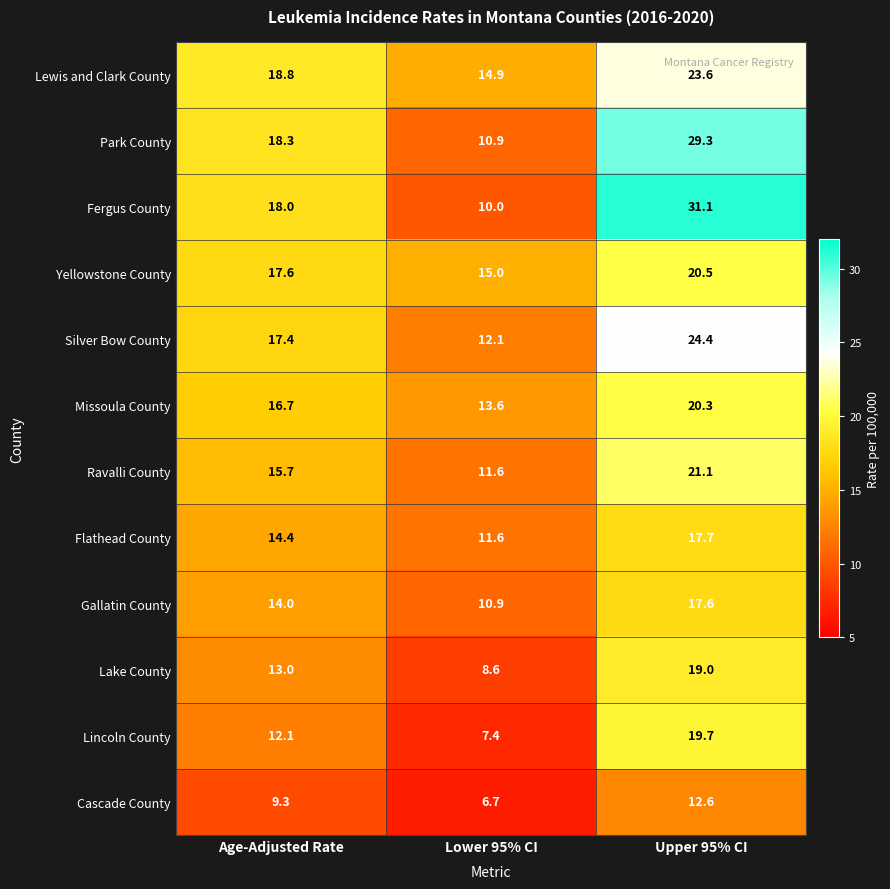

Count the number of categories in the chart.

3